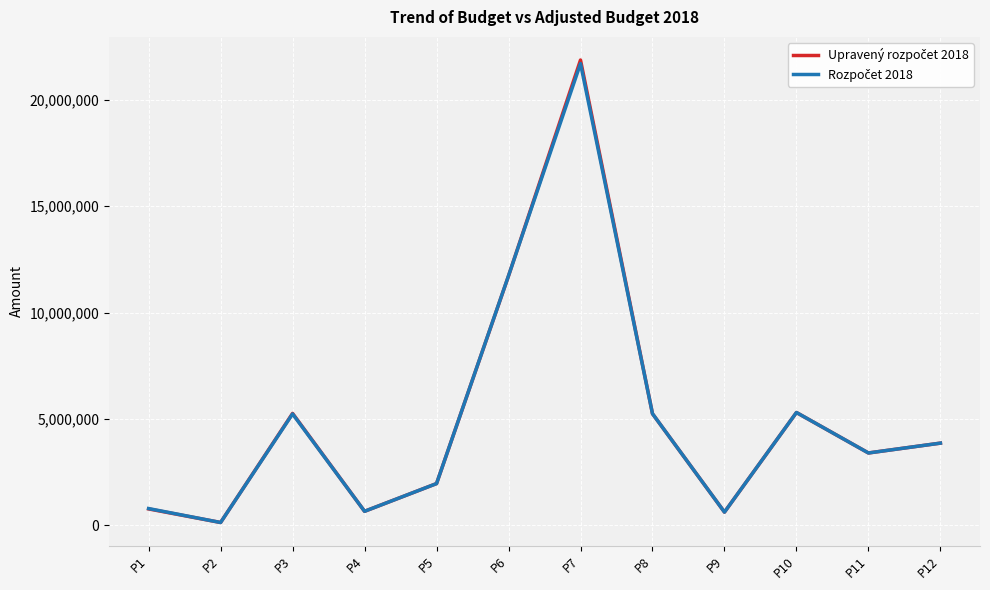

At which category is the sum across all series the highest?

P7